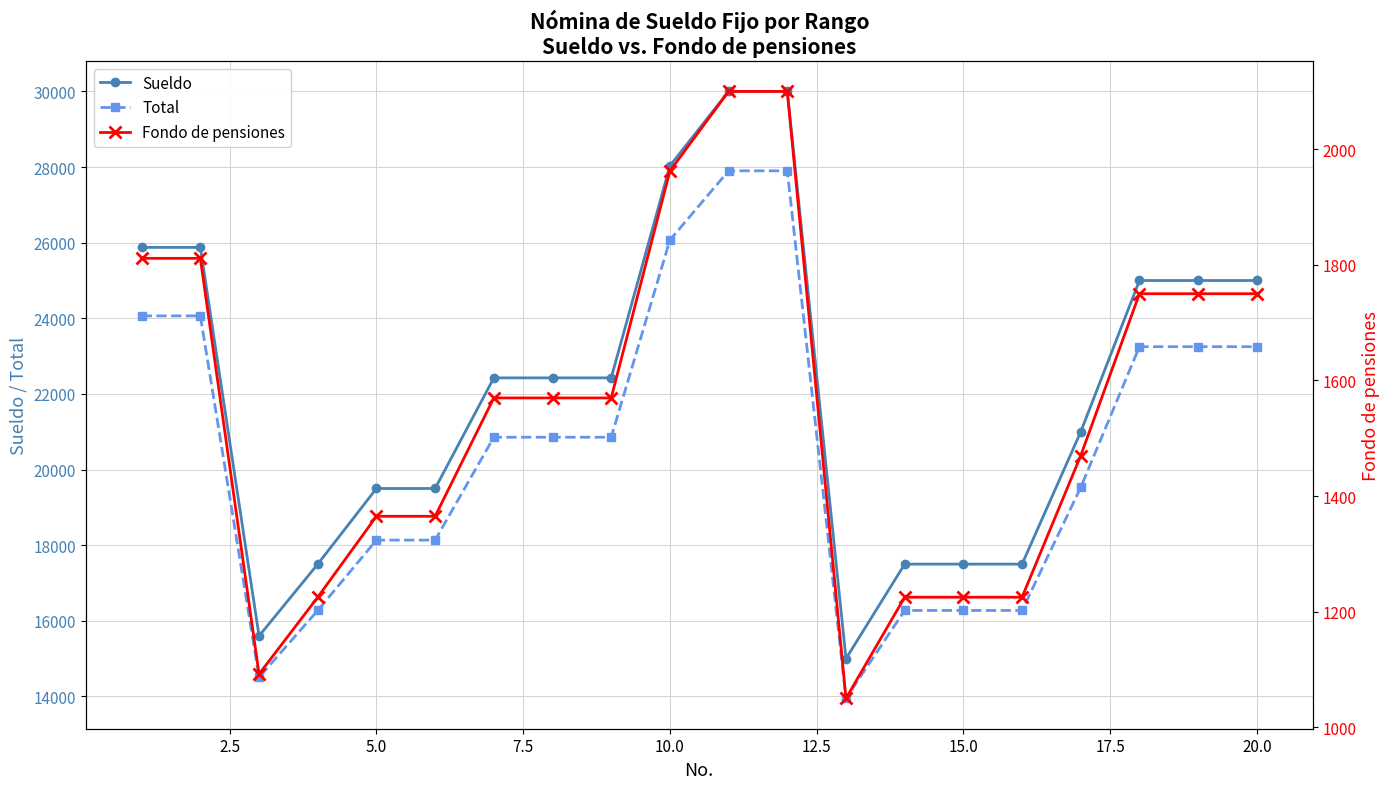

At how many categories does at least one series exceed 17571?

14